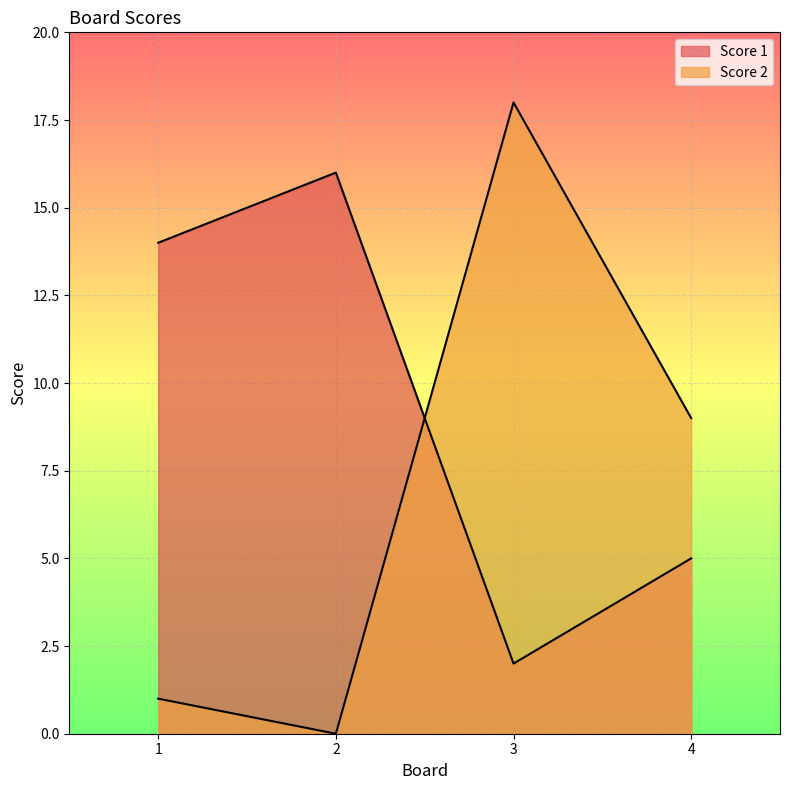

What is the difference between the highest and lowest values at 4?

4